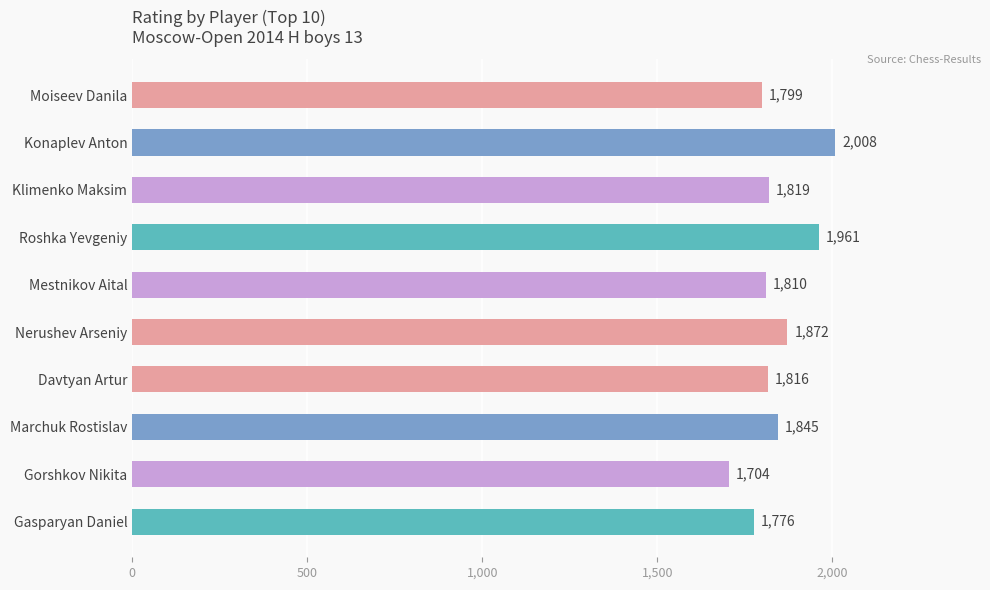

What is the label of the 7th bar from the bottom?

Roshka Yevgeniy